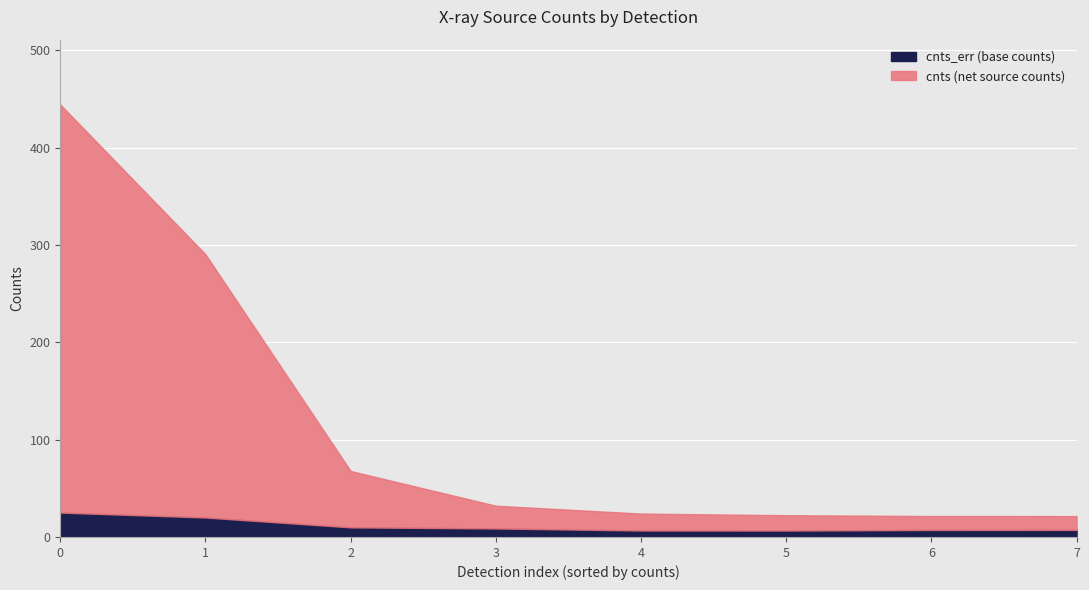

Rank the series by their average value, from lowest to highest.

cnts_err, cnts